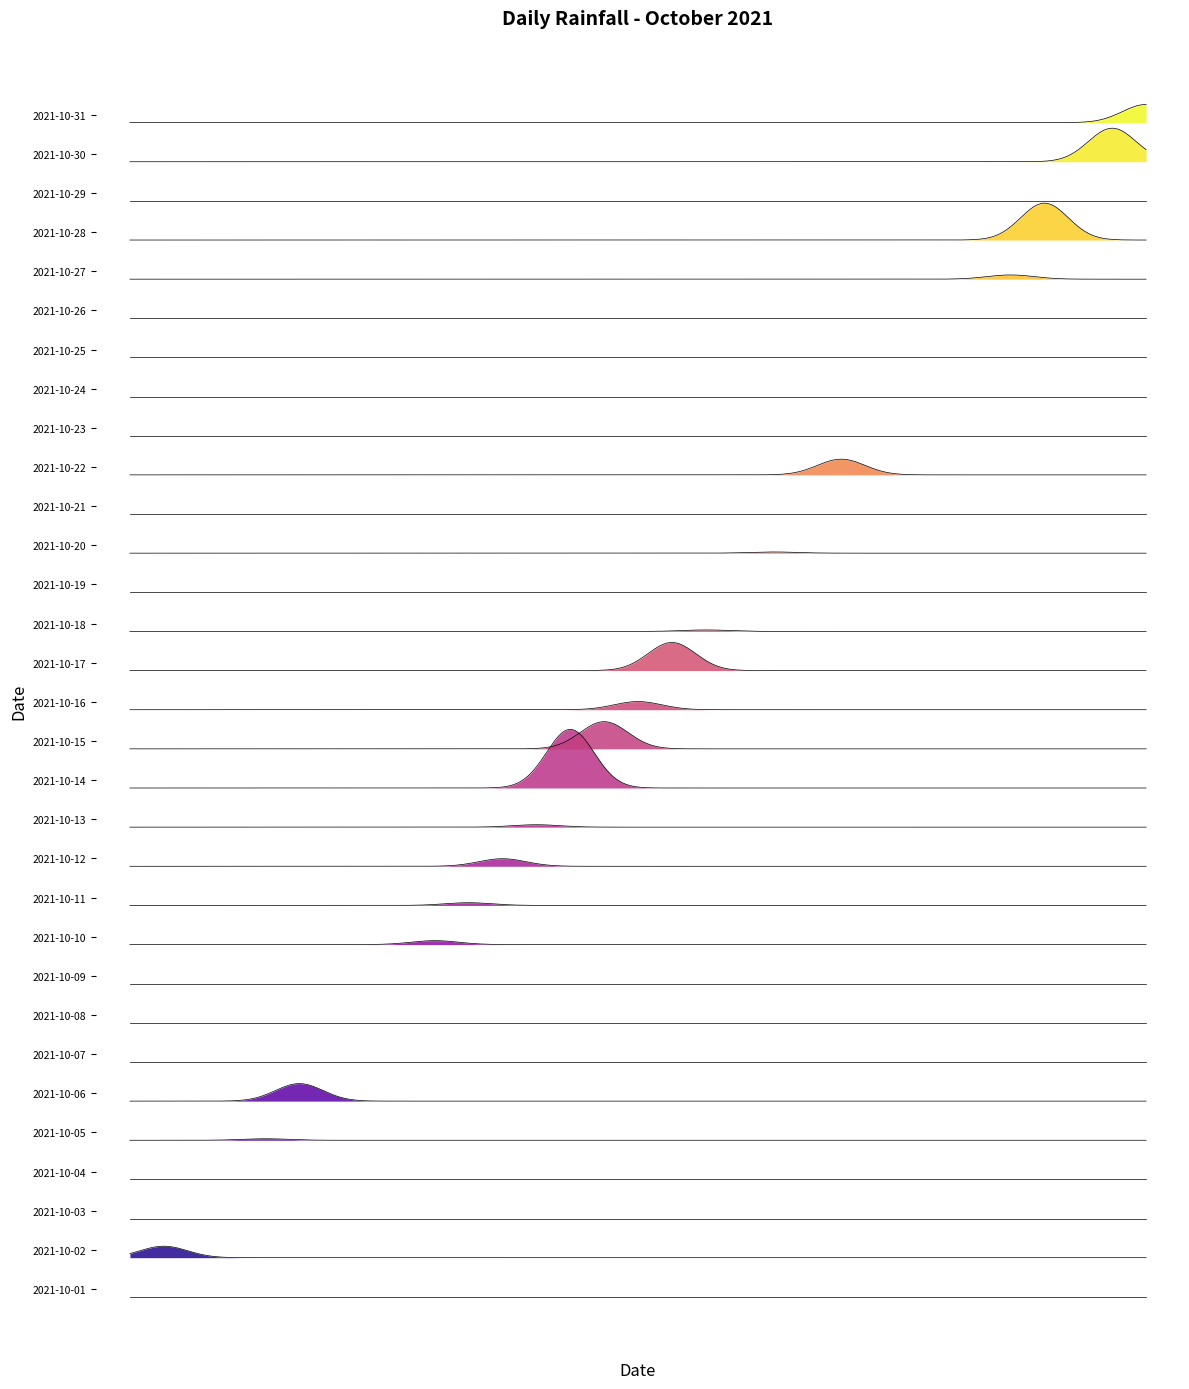

Rank the categories by value from lowest to highest.

2021-10-01, 2021-10-03, 2021-10-04, 2021-10-07, 2021-10-08, 2021-10-09, 2021-10-19, 2021-10-21, 2021-10-23, 2021-10-24, 2021-10-25, 2021-10-26, 2021-10-29, 2021-10-20, 2021-10-05, 2021-10-18, 2021-10-13, 2021-10-11, 2021-10-10, 2021-10-27, 2021-10-12, 2021-10-16, 2021-10-02, 2021-10-22, 2021-10-06, 2021-10-31, 2021-10-15, 2021-10-17, 2021-10-30, 2021-10-28, 2021-10-14